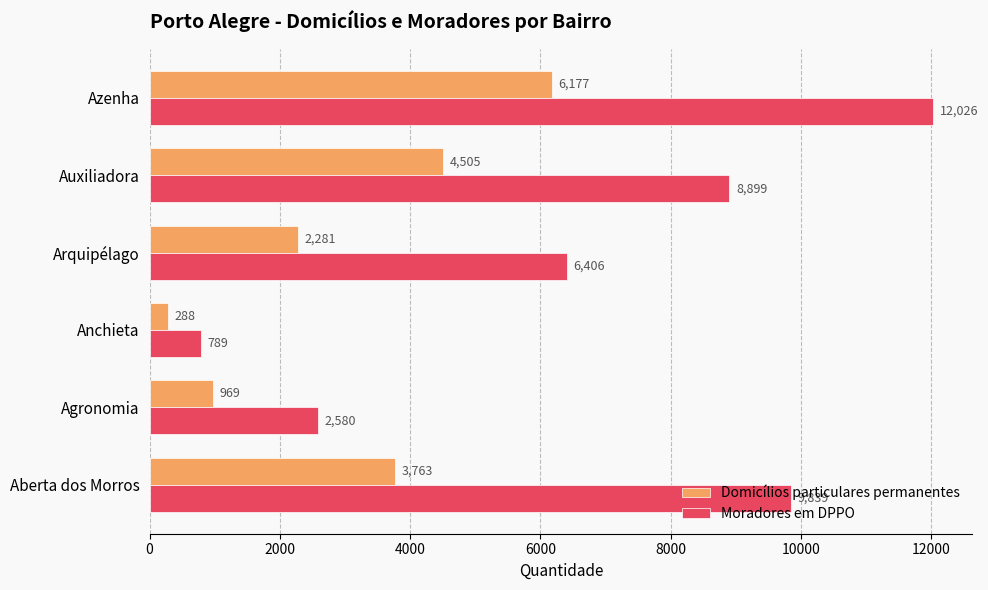

Count the Domicílios particulares permanentes values in the range 969 to 4505.

4